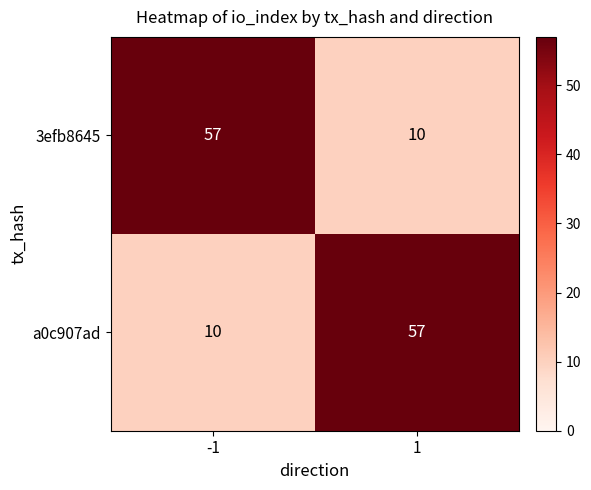

What is the approximate value of 3efb8645 at 1?

10